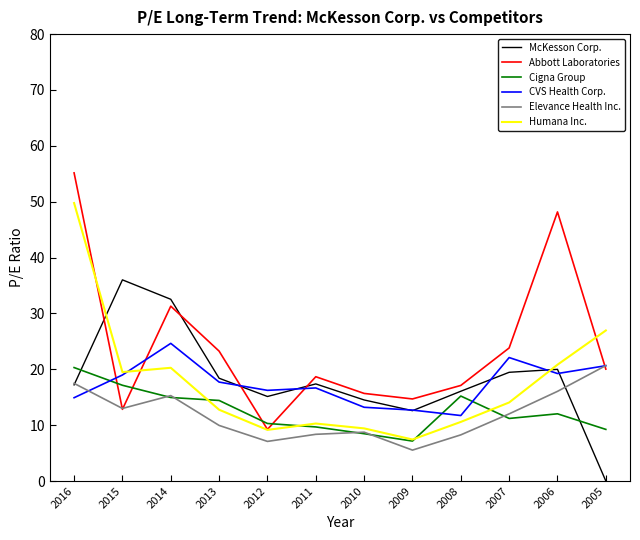

What is the total value across all series at 2010?

70.0